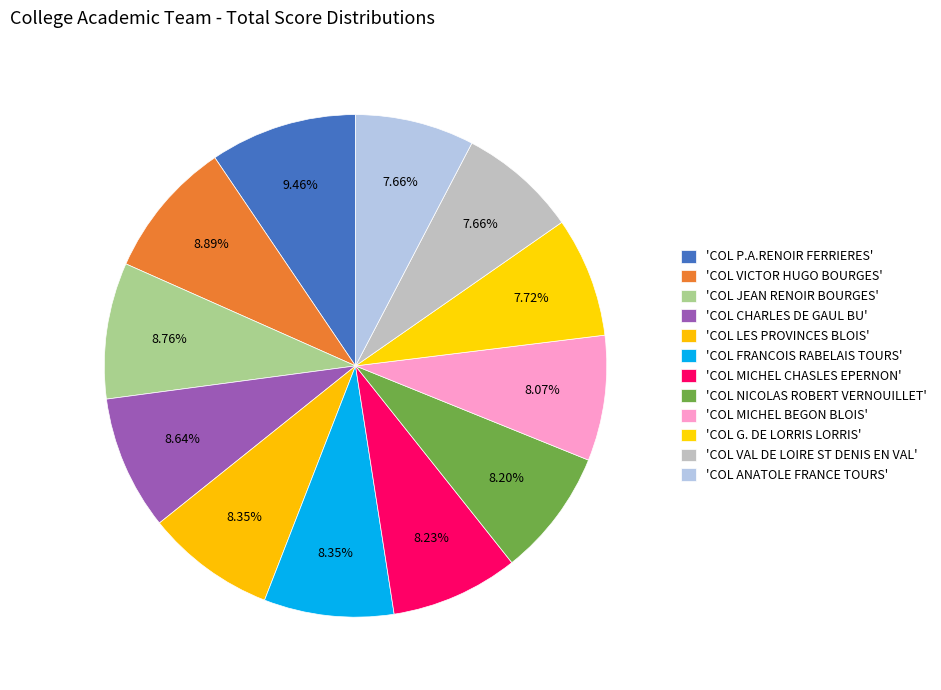

Rank the categories by value from highest to lowest.

COL P.A.RENOIR FERRIERES, COL VICTOR HUGO BOURGES, COL JEAN RENOIR BOURGES, COL CHARLES DE GAUL BU, COL LES PROVINCES BLOIS, COL FRANCOIS RABELAIS TOURS, COL MICHEL CHASLES EPERNON, COL NICOLAS ROBERT VERNOUILLET, COL MICHEL BEGON BLOIS, COL G. DE LORRIS LORRIS, COL VAL DE LOIRE ST DENIS EN VAL, COL ANATOLE FRANCE TOURS